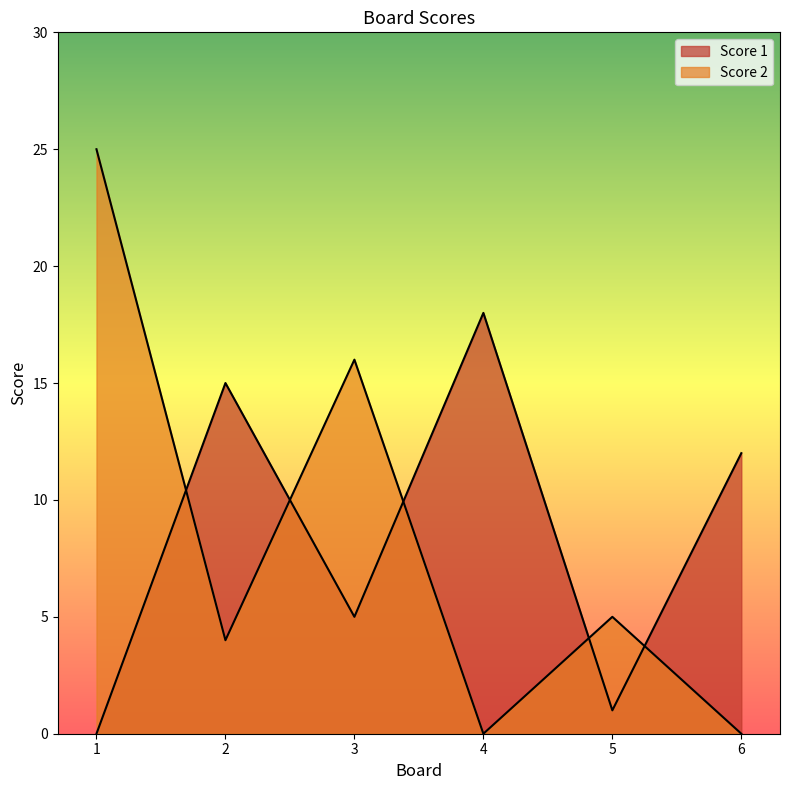

Between 2 and 5, which series saw the biggest shift?

Score 1